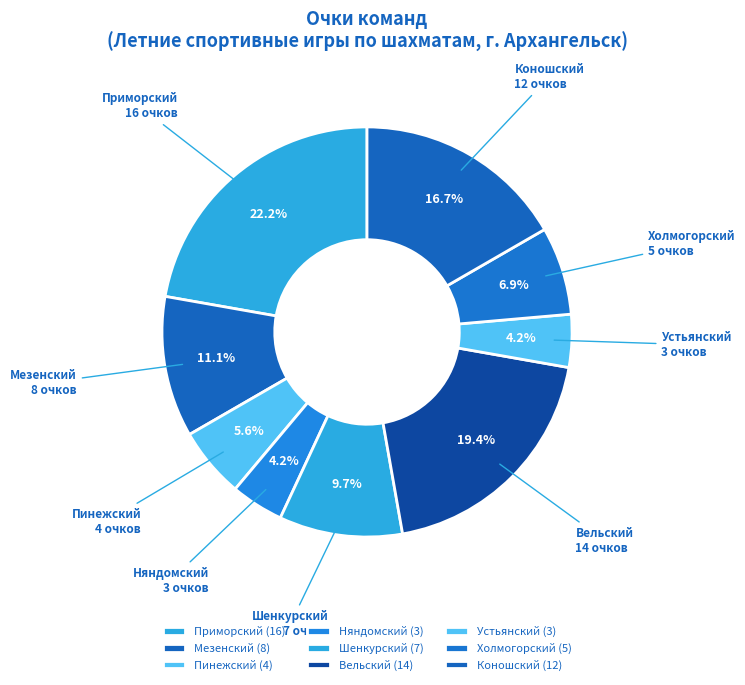

What portion of the pie excludes Коношский?

83.3%